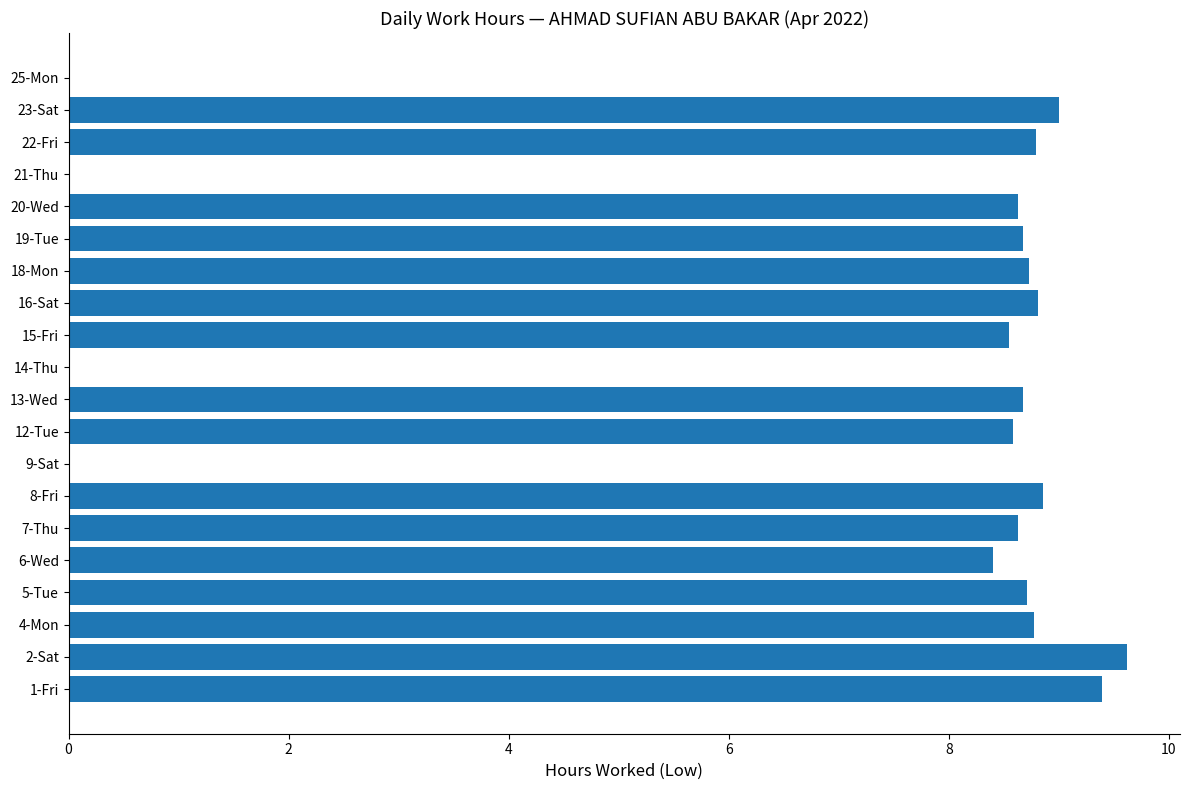

What is the change in value from 2-Sat to 22-Fri?

-0.8